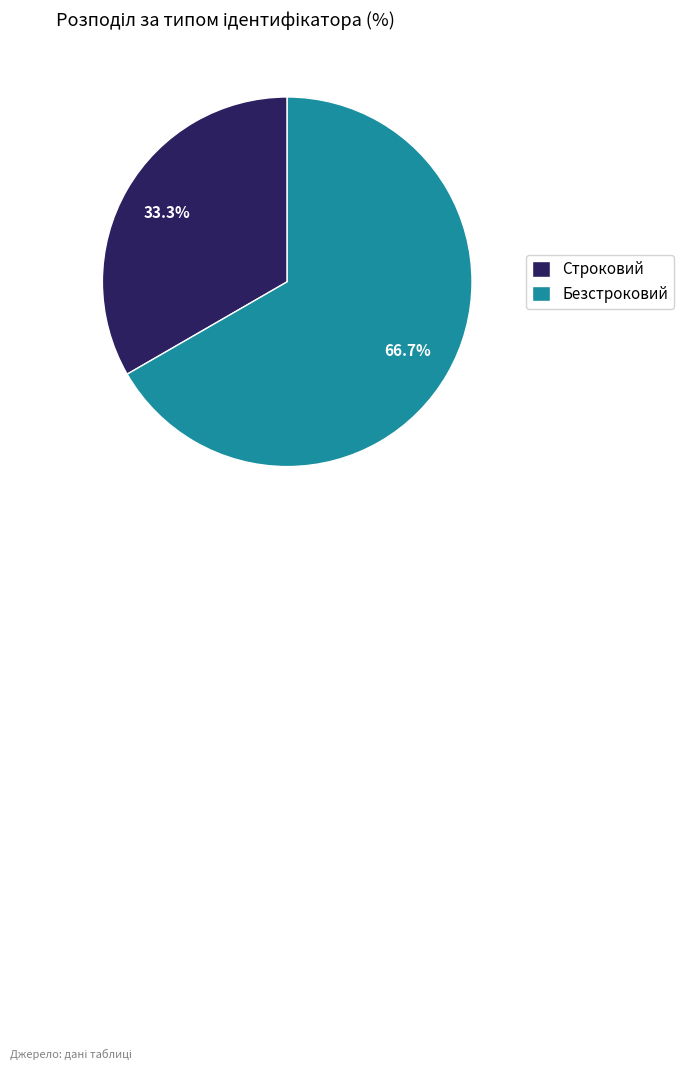

Rank the categories by value from highest to lowest.

Безстроковий, Строковий